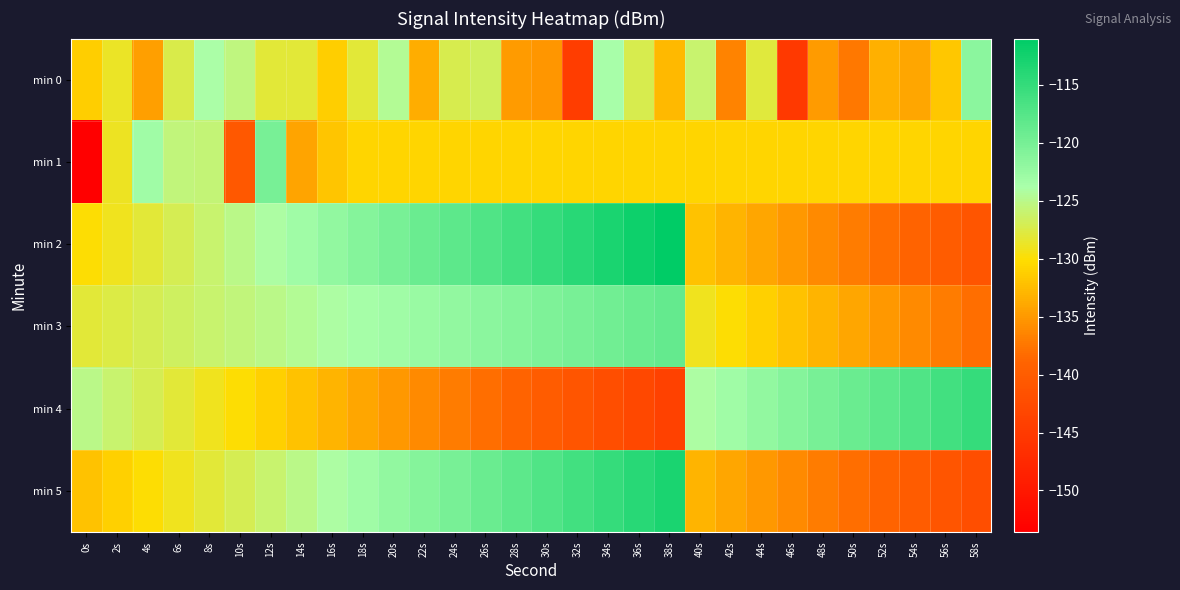

Reading right to left, what are all the values shown in this chart?

min 0: 58s=-121.5	56s=-131.7	54s=-134.0	52s=-133.3	50s=-137.4	48s=-134.8	46s=-145.3	44s=-127.9	42s=-136.5	40s=-126.1	38s=-132.7	36s=-127.2	34s=-123.7	32s=-144.5	30s=-135.2	28s=-134.9	26s=-126.7	24s=-127.3	22s=-133.5	20s=-124.5	18s=-128.1	16s=-131.2	14s=-128.1	12s=-128.1	10s=-125.4	8s=-123.9	6s=-127.4	4s=-134.5	2s=-128.8	0s=-131.3
min 1: 58s=-130.7	56s=-130.7	54s=-130.7	52s=-130.7	50s=-130.7	48s=-130.7	46s=-130.7	44s=-130.7	42s=-130.7	40s=-130.7	38s=-130.7	36s=-130.7	34s=-130.7	32s=-130.7	30s=-130.7	28s=-130.7	26s=-130.7	24s=-130.7	22s=-130.7	20s=-130.7	18s=-130.7	16s=-131.9	14s=-134.2	12s=-120.0	10s=-140.7	8s=-125.7	6s=-125.6	4s=-123.1	2s=-128.9	0s=-153.6
min 2: 58s=-141.0	56s=-140.0	54s=-139.0	52s=-138.0	50s=-137.0	48s=-136.0	46s=-135.0	44s=-134.0	42s=-133.0	40s=-132.0	38s=-111.0	36s=-112.0	34s=-113.0	32s=-114.0	30s=-115.0	28s=-116.0	26s=-117.0	24s=-118.0	22s=-119.0	20s=-120.0	18s=-121.0	16s=-122.0	14s=-123.0	12s=-124.0	10s=-125.0	8s=-126.0	6s=-127.0	4s=-128.0	2s=-129.0	0s=-130.0
min 3: 58s=-138.0	56s=-137.0	54s=-136.0	52s=-135.0	50s=-134.0	48s=-133.0	46s=-132.0	44s=-131.0	42s=-130.0	40s=-129.0	38s=-118.5	36s=-119.0	34s=-119.5	32s=-120.0	30s=-120.5	28s=-121.0	26s=-121.5	24s=-122.0	22s=-122.5	20s=-123.0	18s=-123.5	16s=-124.0	14s=-124.5	12s=-125.0	10s=-125.5	8s=-126.0	6s=-126.5	4s=-127.0	2s=-127.5	0s=-128.0
min 4: 58s=-115.0	56s=-116.0	54s=-117.0	52s=-118.0	50s=-119.0	48s=-120.0	46s=-121.0	44s=-122.0	42s=-123.0	40s=-124.0	38s=-144.0	36s=-143.0	34s=-142.0	32s=-141.0	30s=-140.0	28s=-139.0	26s=-138.0	24s=-137.0	22s=-136.0	20s=-135.0	18s=-134.0	16s=-133.0	14s=-132.0	12s=-131.0	10s=-130.0	8s=-129.0	6s=-128.0	4s=-127.0	2s=-126.0	0s=-125.0
min 5: 58s=-142.0	56s=-141.0	54s=-140.0	52s=-139.0	50s=-138.0	48s=-137.0	46s=-136.0	44s=-135.0	42s=-134.0	40s=-133.0	38s=-113.0	36s=-114.0	34s=-115.0	32s=-116.0	30s=-117.0	28s=-118.0	26s=-119.0	24s=-120.0	22s=-121.0	20s=-122.0	18s=-123.0	16s=-124.0	14s=-125.0	12s=-126.0	10s=-127.0	8s=-128.0	6s=-129.0	4s=-130.0	2s=-131.0	0s=-132.0